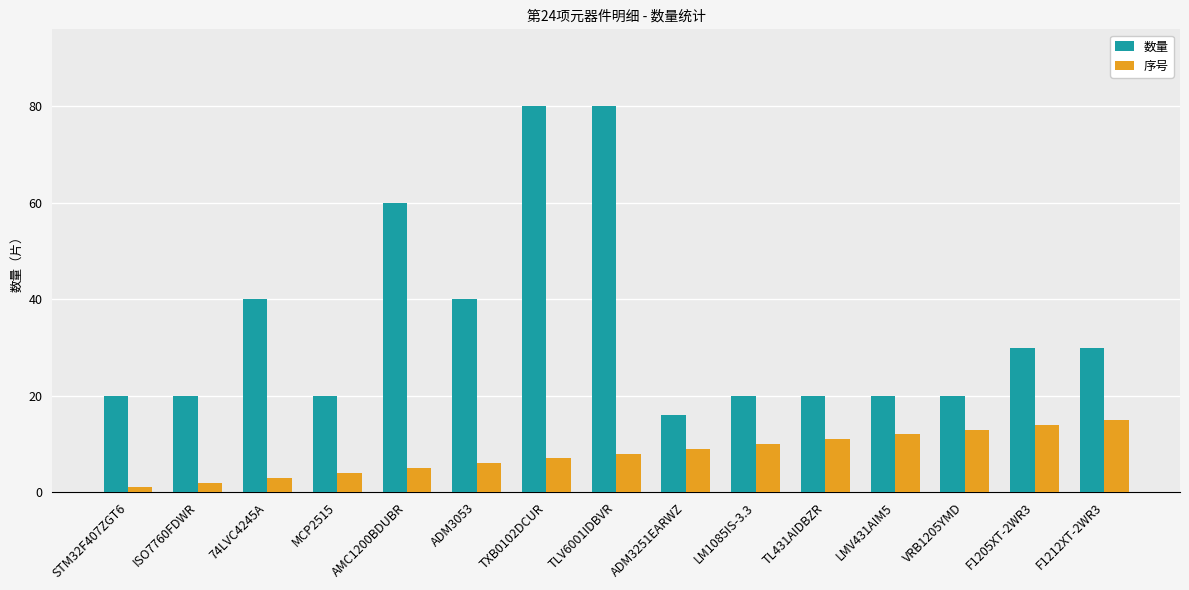

What is the difference between the highest and lowest values at STM32F407ZGT6?

19